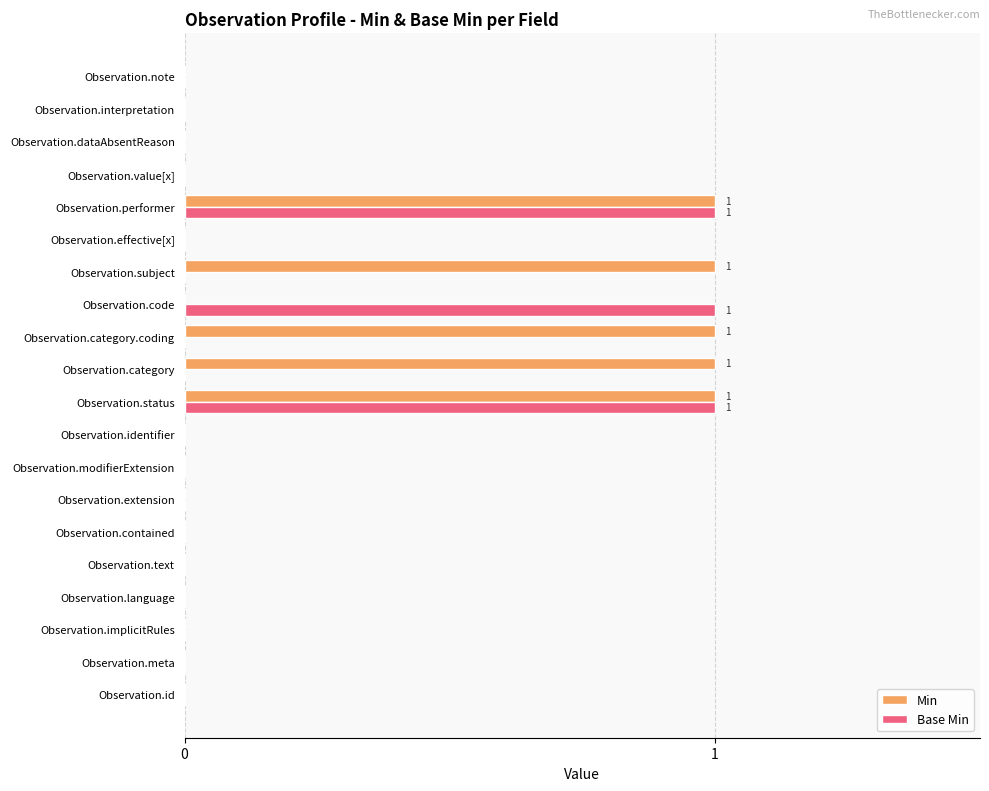

How many Base Min values are between 0 and 1?

20